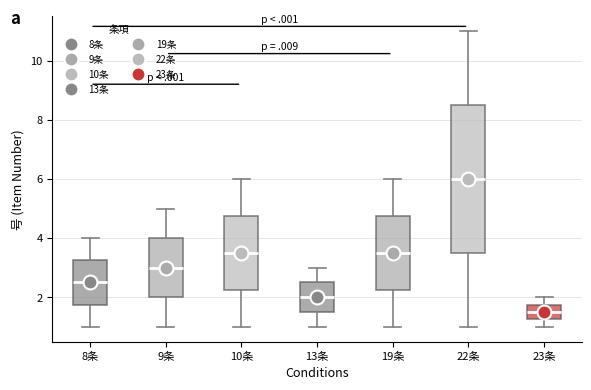

Which box is the tallest, from its lower edge to its upper edge?

22条